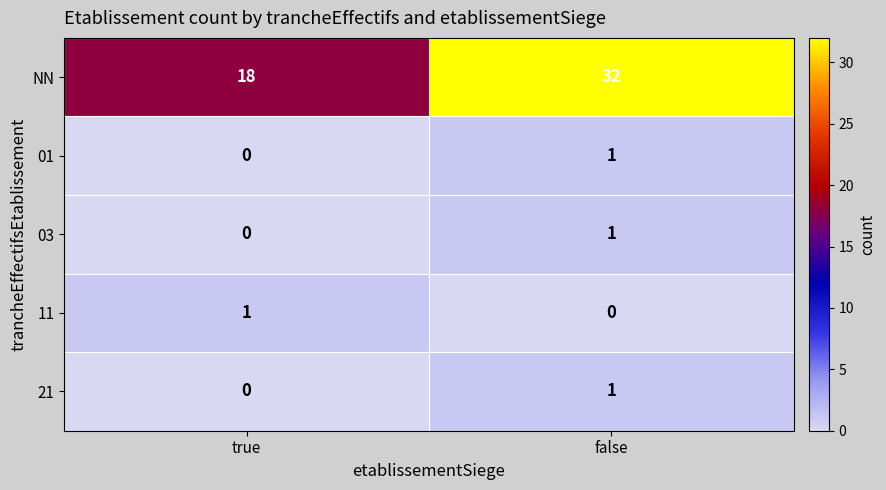

True or false: NN has a value of 20 at false.

False